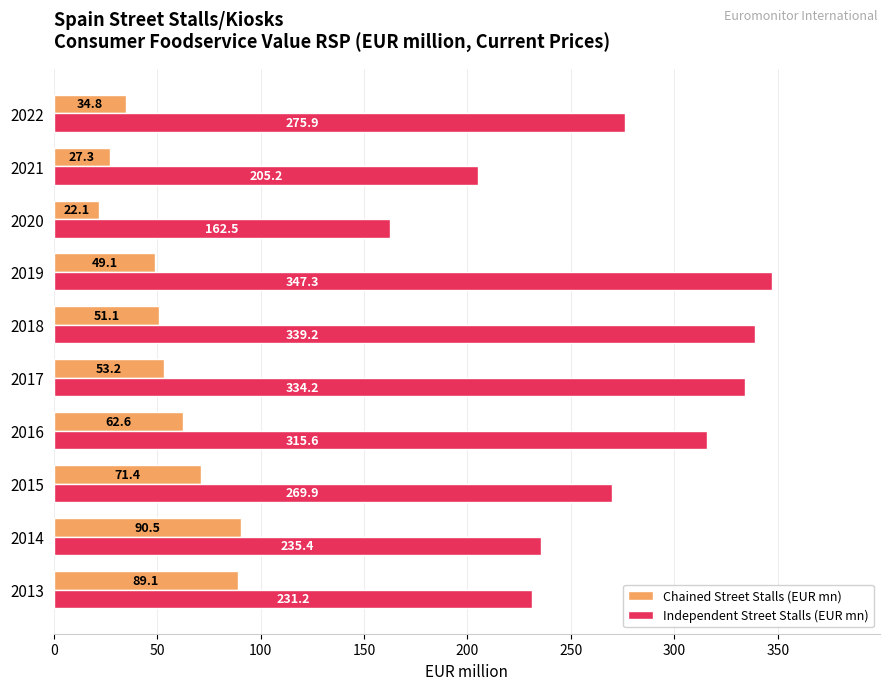

Which series has the largest total across all categories?

Independent Street Stalls (EUR mn)